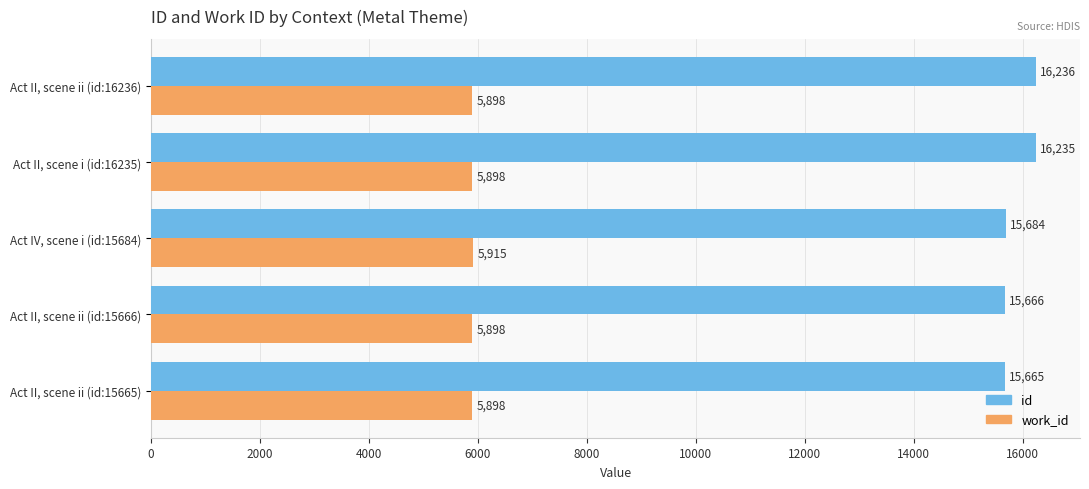

Is the value of id at Act II, scene ii (id:16236) greater than the value of work_id at Act IV, scene i (id:15684)?

Yes